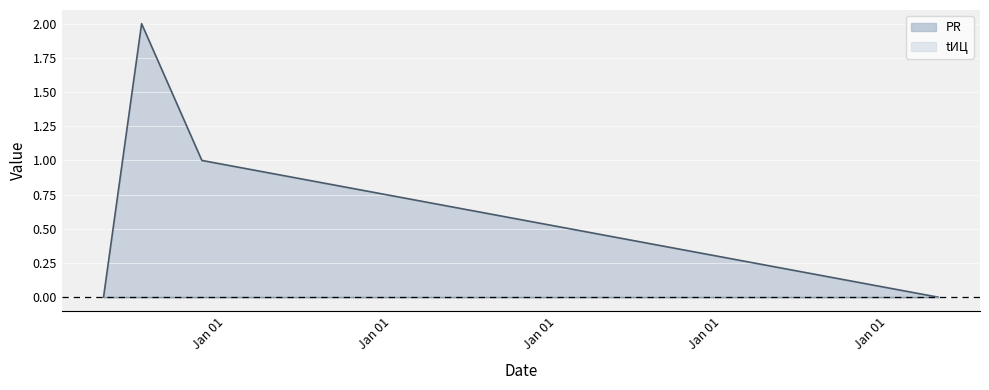

Is it true that the value at 2016-04-21 is -1?

False